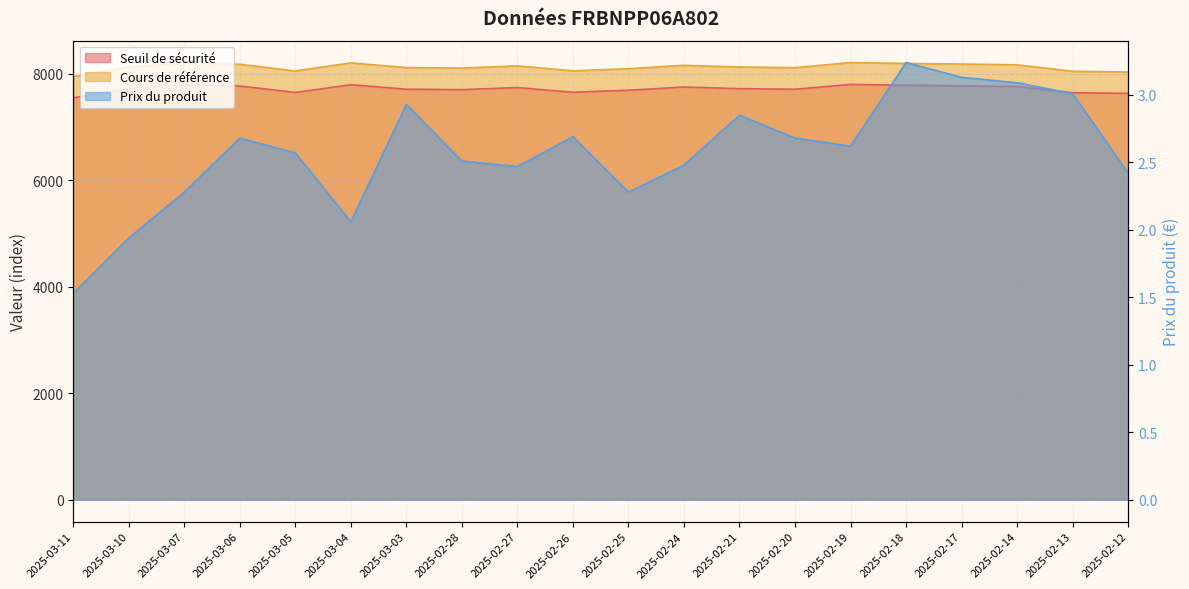

Reading right to left, transcribe all the data shown in this chart.

Seuil de sécurité: 2025-02-12=7627.5	2025-02-13=7640.1	2025-02-14=7755.9	2025-02-17=7769.6	2025-02-18=7779.7	2025-02-19=7796.2	2025-02-20=7705.0	2025-02-21=7716.5	2025-02-24=7746.8	2025-02-25=7686.4	2025-02-26=7648.5	2025-02-27=7736.7	2025-02-28=7697.4	2025-03-03=7706.0	2025-03-04=7789.7	2025-03-05=7645.5	2025-03-06=7765.1	2025-03-07=7787.8	2025-03-10=7714.8	2025-03-11=7544.8
Cours de référence: 2025-02-12=8028.9	2025-02-13=8042.2	2025-02-14=8164.1	2025-02-17=8178.5	2025-02-18=8189.1	2025-02-19=8206.6	2025-02-20=8110.5	2025-02-21=8122.6	2025-02-24=8154.5	2025-02-25=8091.0	2025-02-26=8051.1	2025-02-27=8143.9	2025-02-28=8102.5	2025-03-03=8111.6	2025-03-04=8199.7	2025-03-05=8047.9	2025-03-06=8173.8	2025-03-07=8197.7	2025-03-10=8120.8	2025-03-11=7941.9
Prix du produit: 2025-02-12=2.4	2025-02-13=3.0	2025-02-14=3.1	2025-02-17=3.1	2025-02-18=3.2	2025-02-19=2.6	2025-02-20=2.7	2025-02-21=2.9	2025-02-24=2.5	2025-02-25=2.3	2025-02-26=2.7	2025-02-27=2.5	2025-02-28=2.5	2025-03-03=2.9	2025-03-04=2.1	2025-03-05=2.6	2025-03-06=2.7	2025-03-07=2.3	2025-03-10=1.9	2025-03-11=1.5